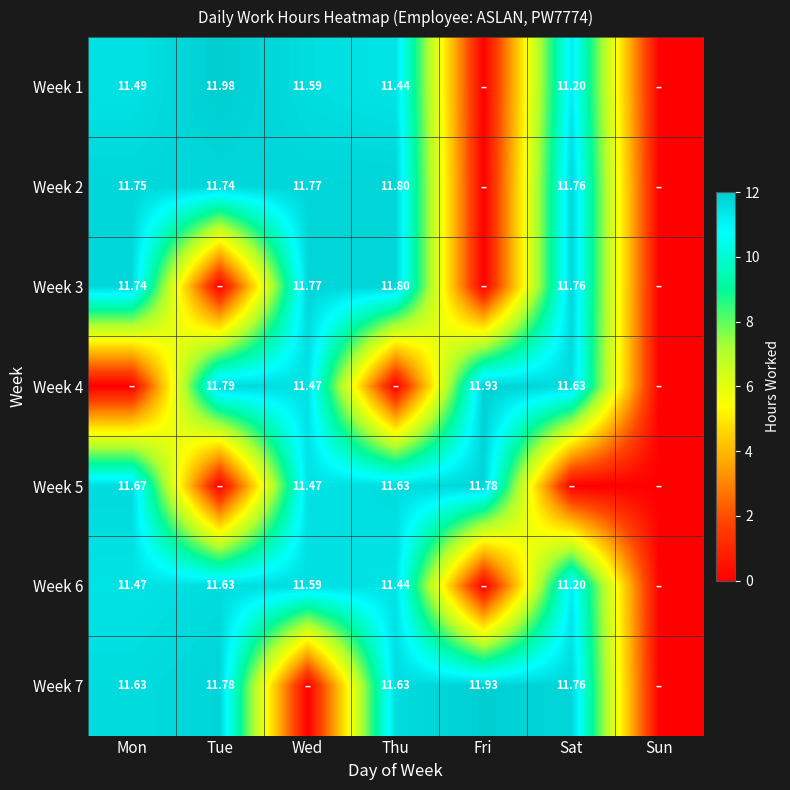

Is the value of Week 6 at Thu greater than the value of Week 2 at Thu?

No